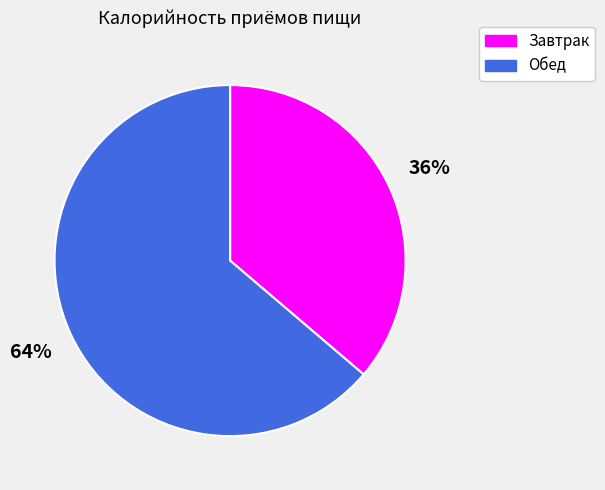

To the nearest percent, what portion does Завтрак represent?

36%